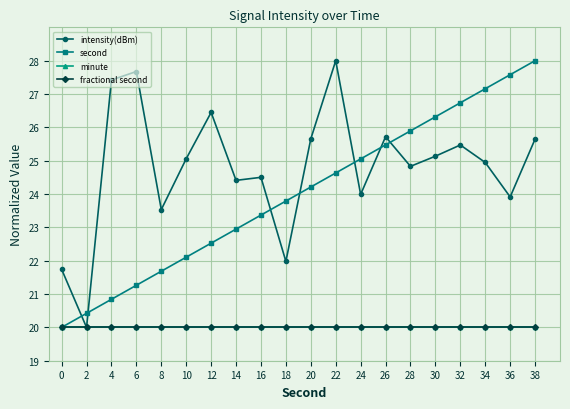

True or false: second and fractional second intersect in this chart.

False